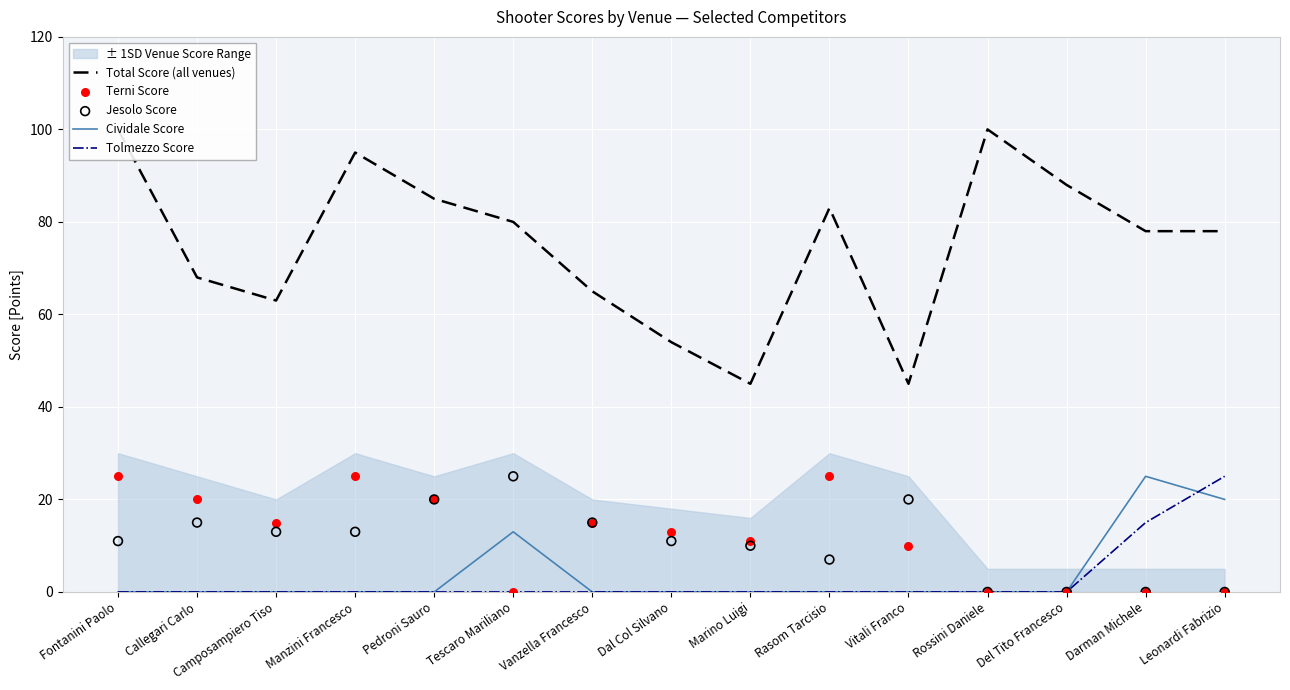

What are all the series names shown in the legend?

Total Score (all venues), Cividale Score, Tolmezzo Score, Terni Score, Jesolo Score